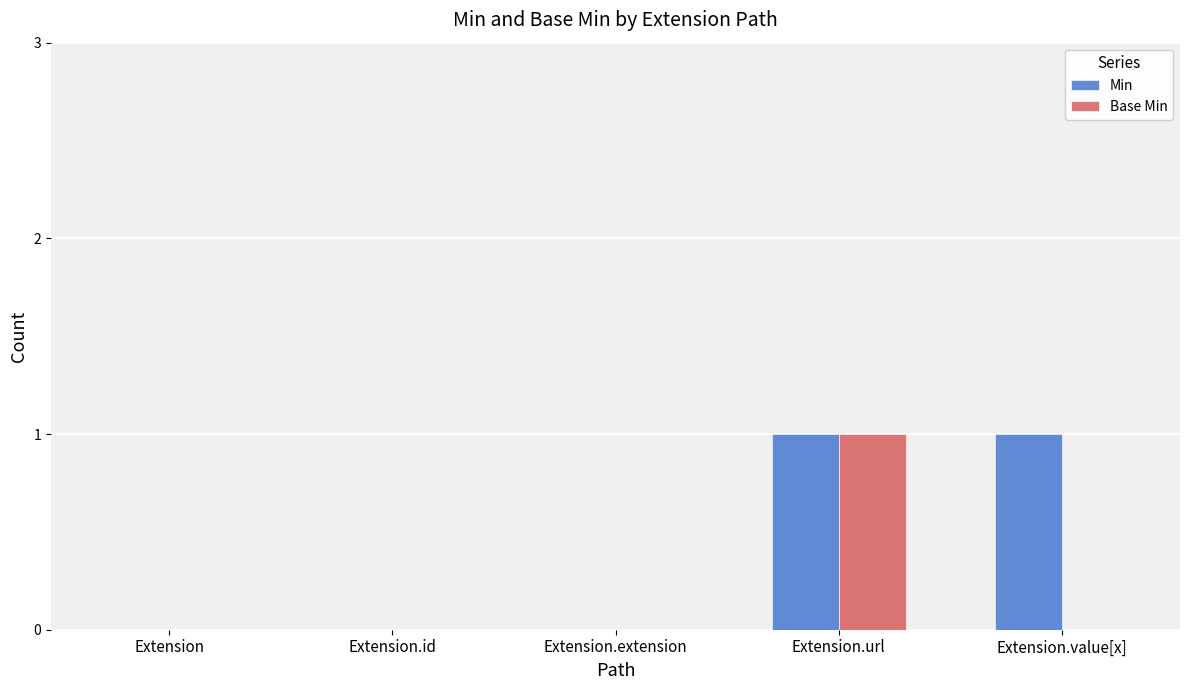

Reading left to right, list all the values displayed in this chart.

Min: 0	0	0	1	1
Base Min: 0	0	0	1	0